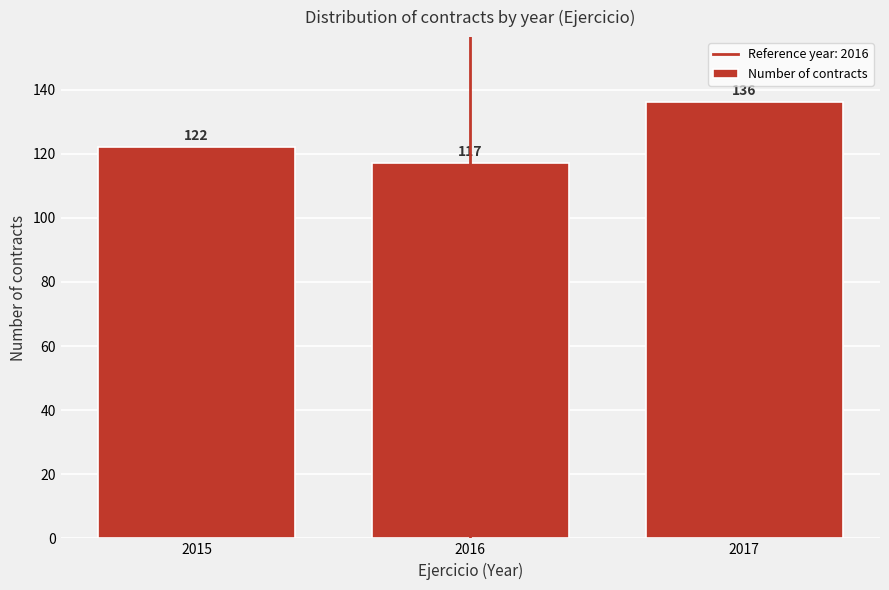

Reading right to left, transcribe all the data shown in this chart.

2017=136	2016=117	2015=122